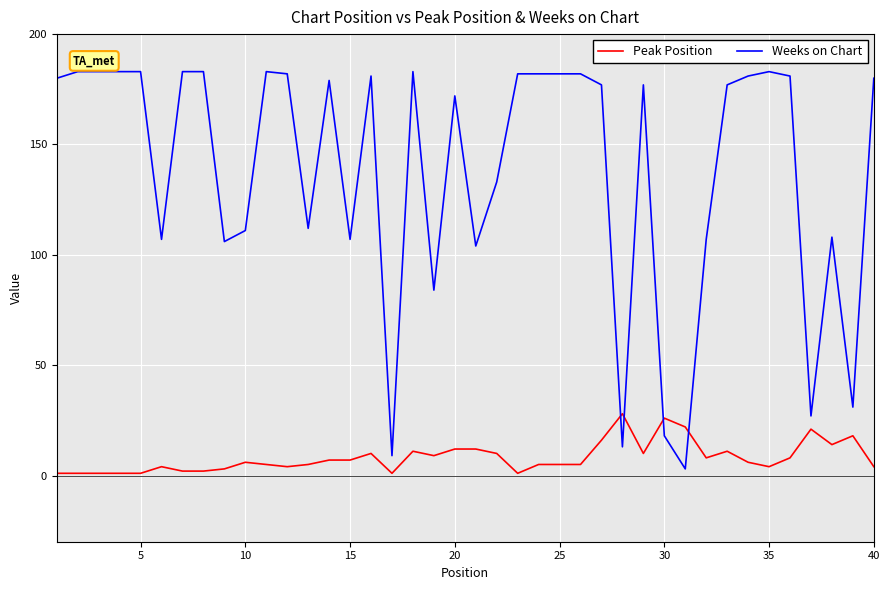

True or false: Peak Position and Weeks on Chart intersect in this chart.

True